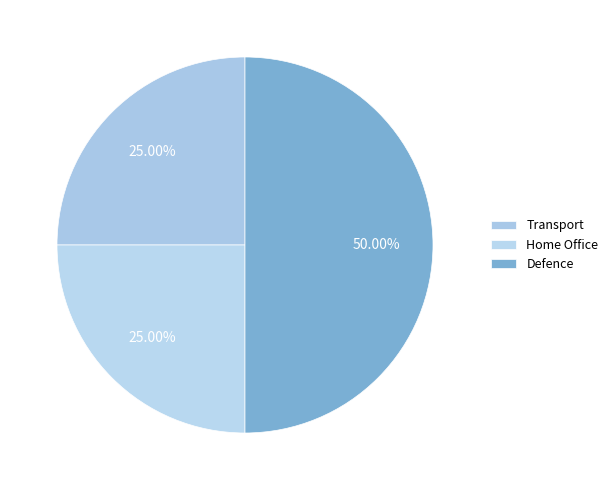

The Defence slice represents 50% of the pie. True or false?

True